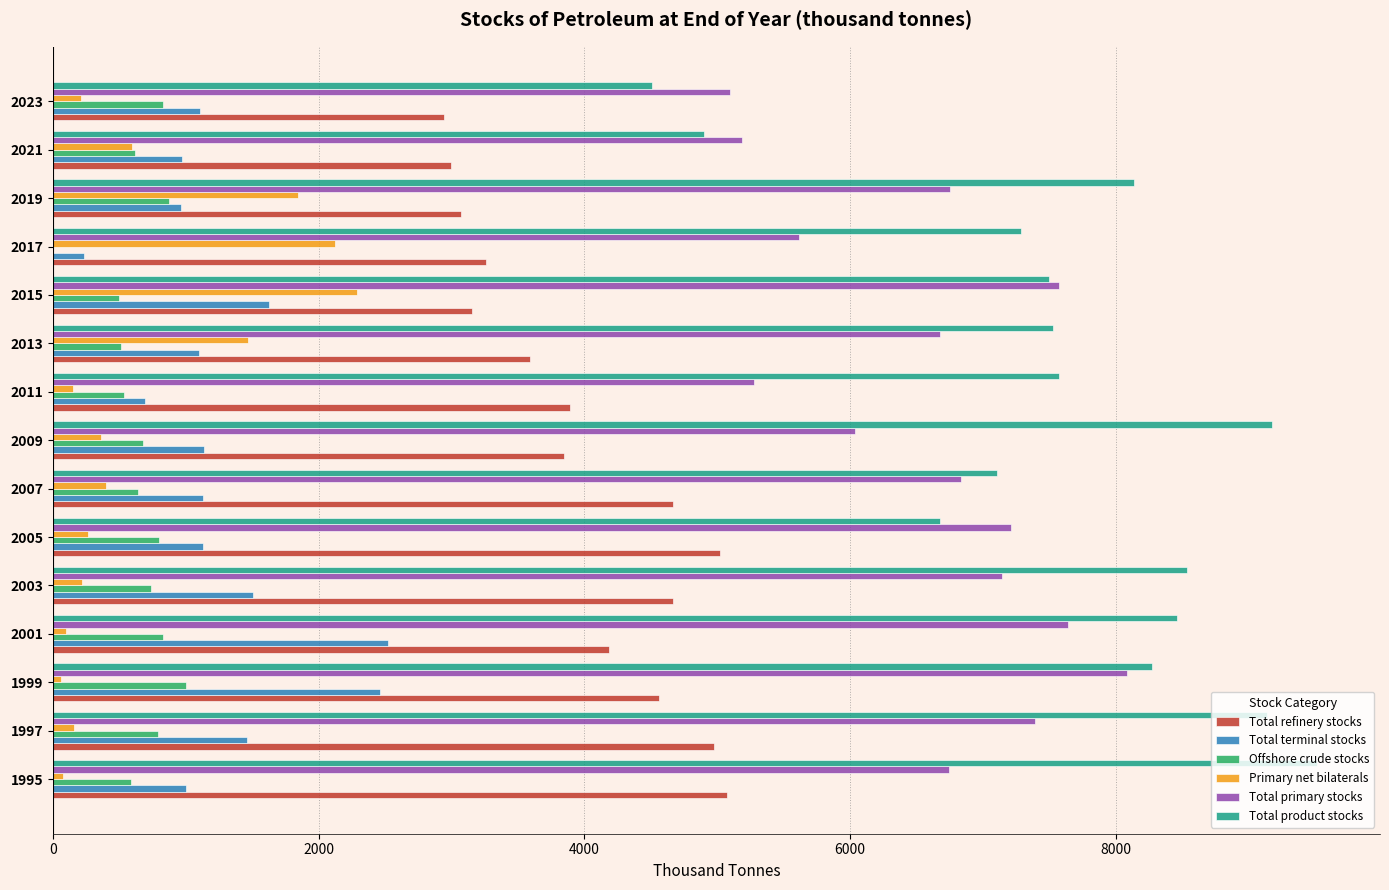

Which series has the largest total across all categories?

Total product stocks